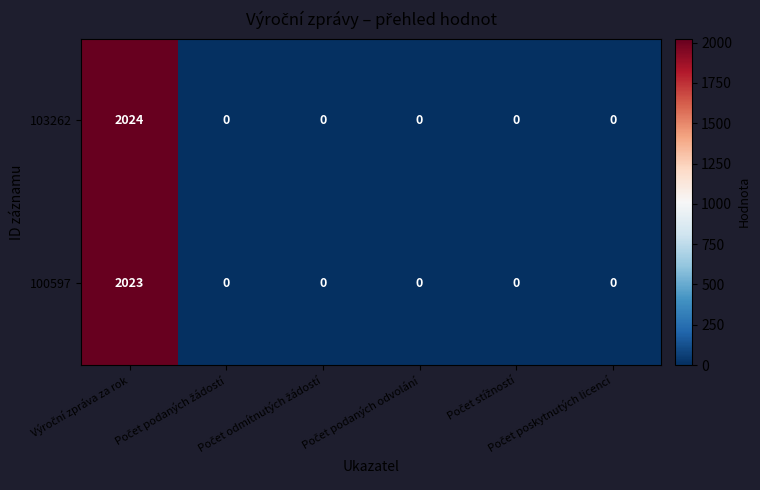

List the series in order of their peak value, highest first.

103262, 100597